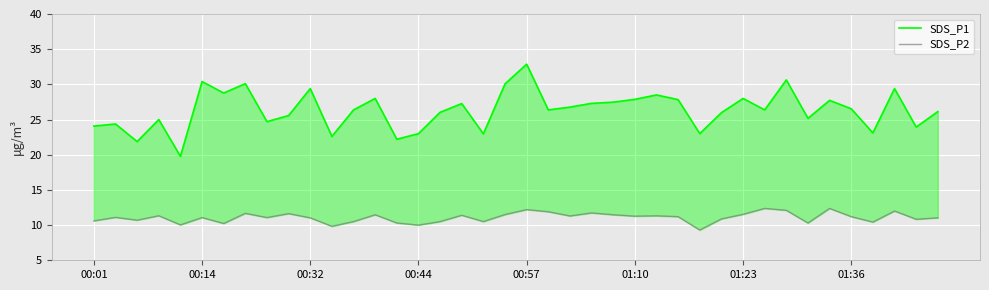

How many lines are shown in the chart?

2